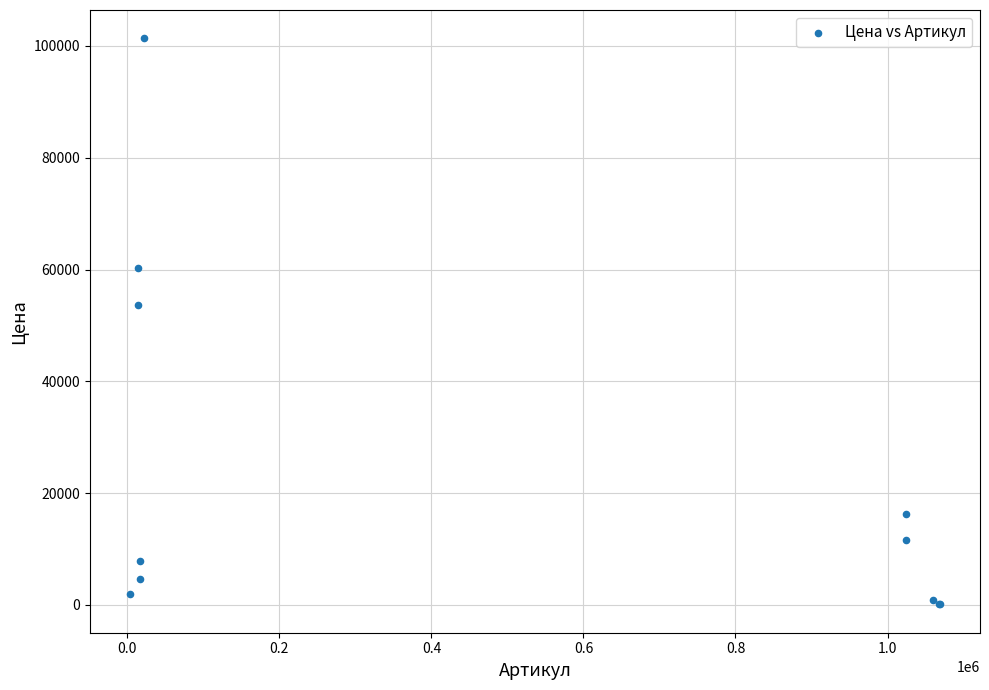

What Y value in the scatter plot is closest to 50731?

53664